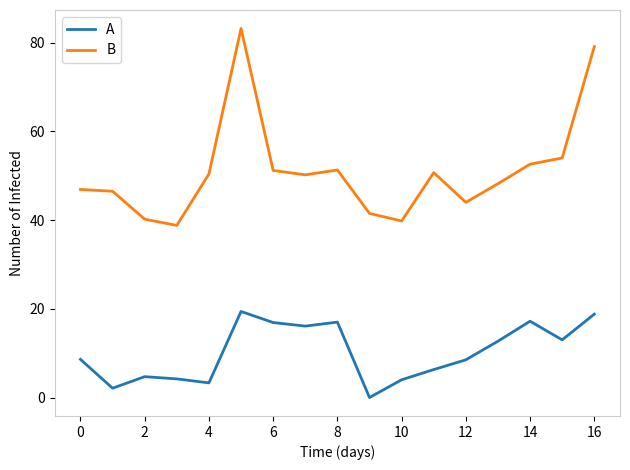

What is the maximum value for A?

19.4